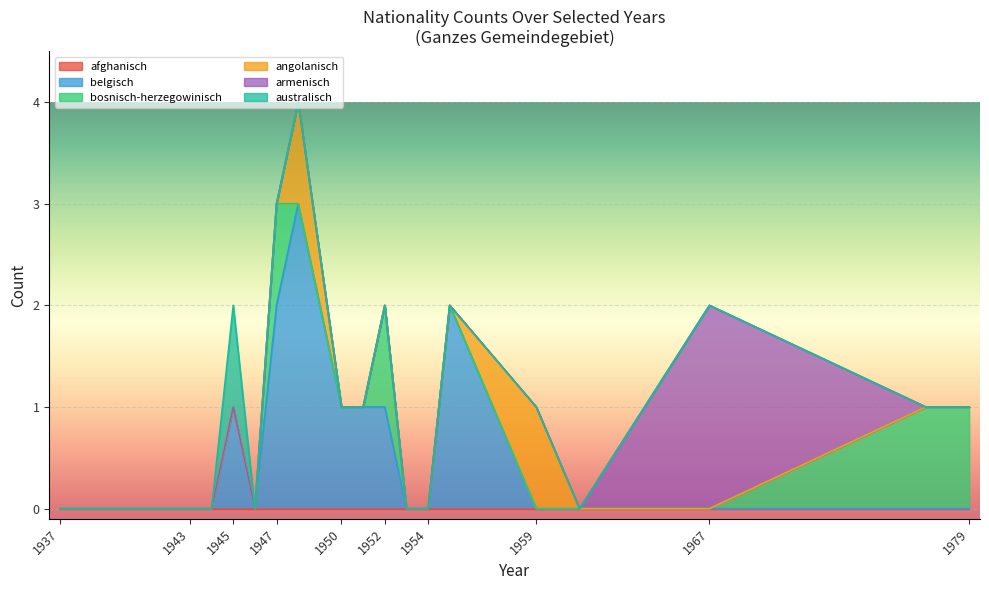

Does the chart display data point markers on the line(s)?

No